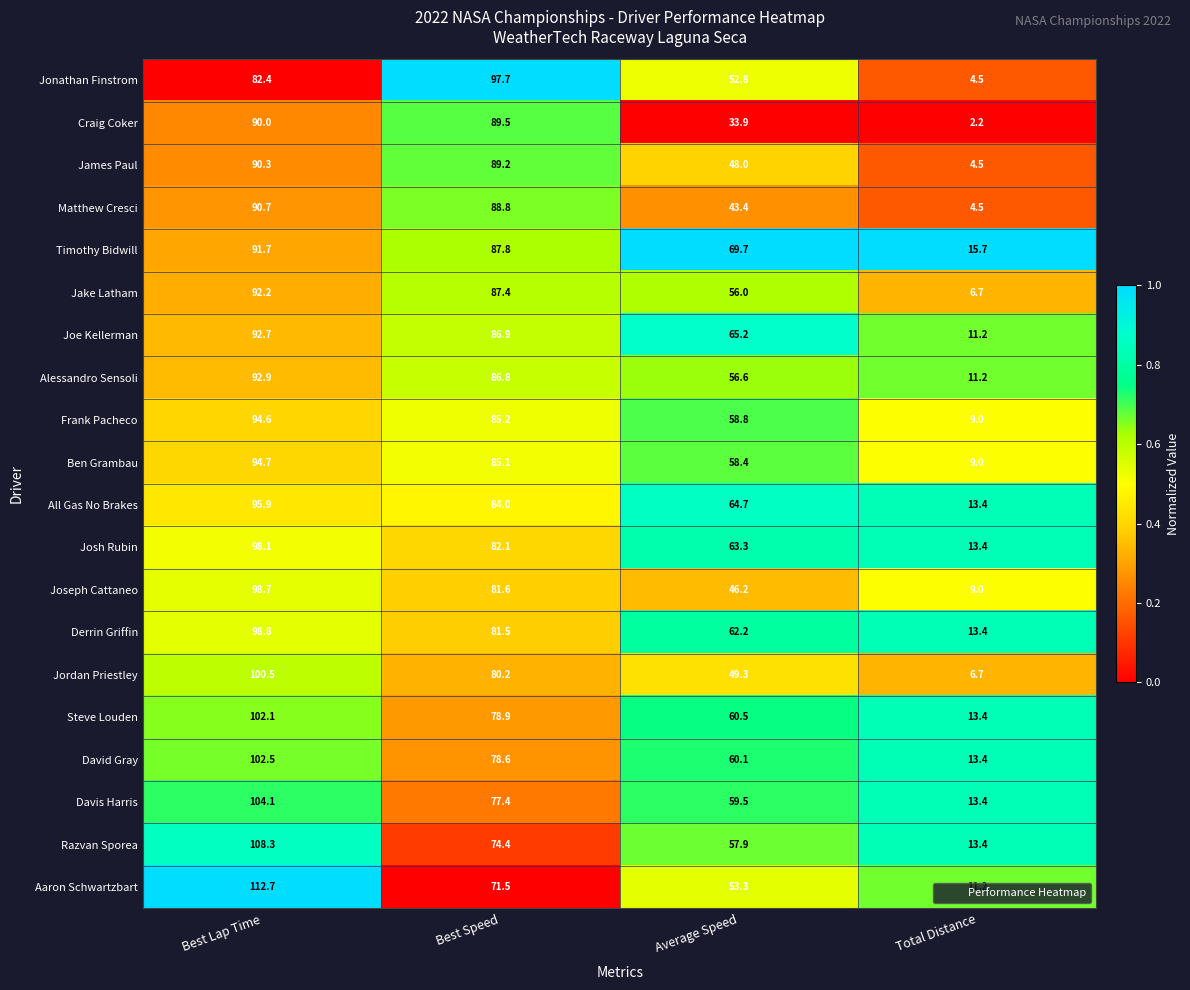

At which category is the sum across all series the highest?

Best Lap Time